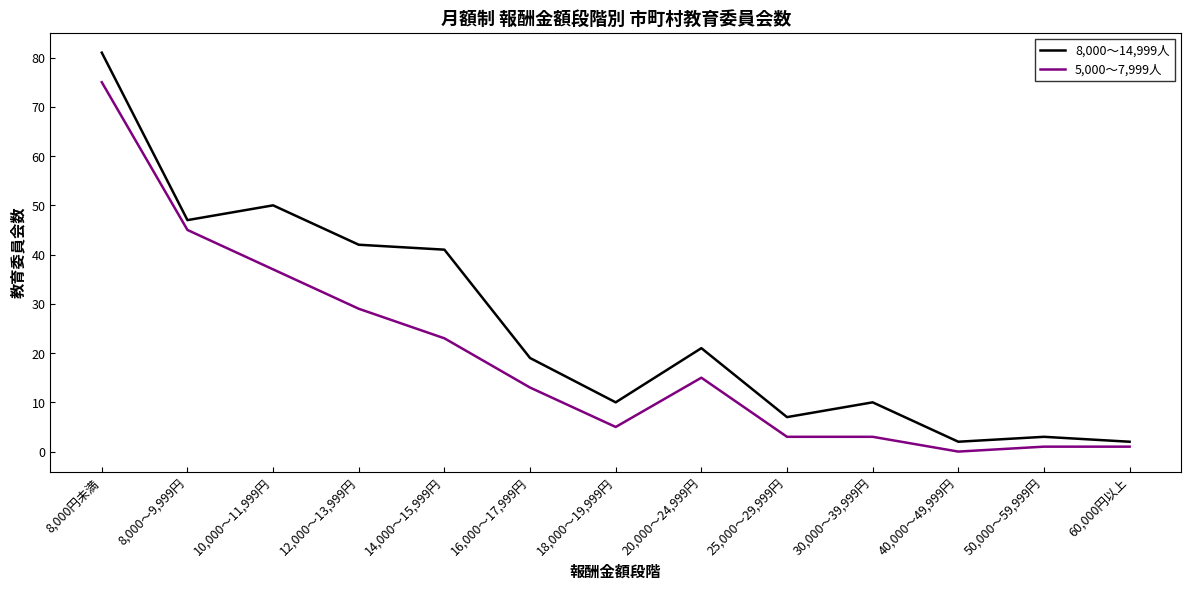

True or false: 8,000～14,999人 has a value of 63 at 8,000～9,999円.

False